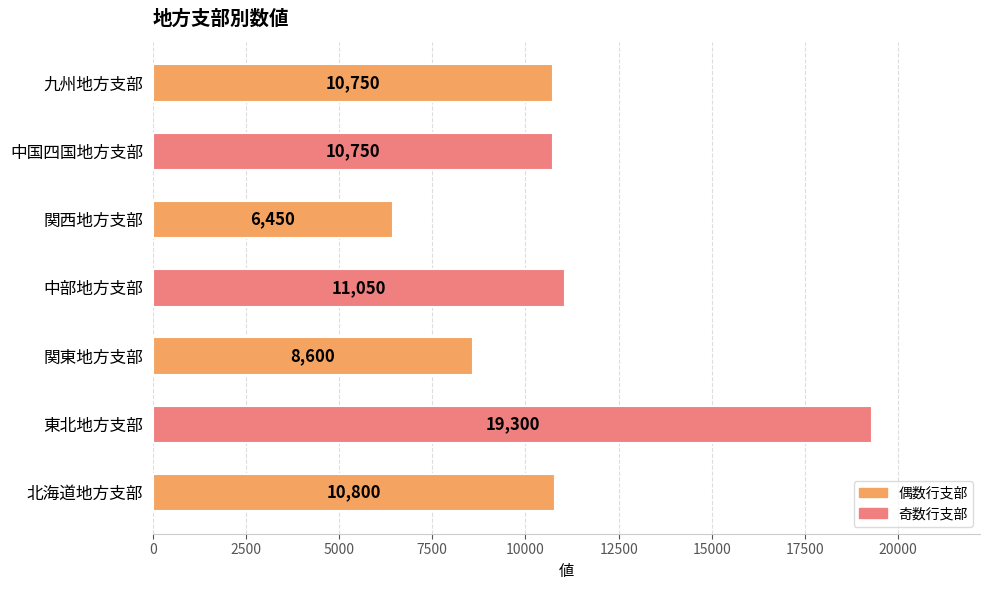

Count the number of data series in this chart.

1